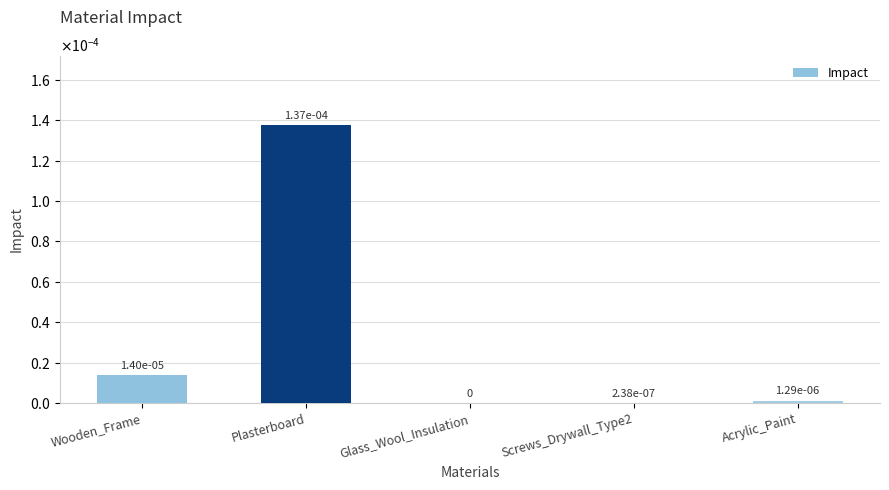

Does the chart contain stacked bars?

No